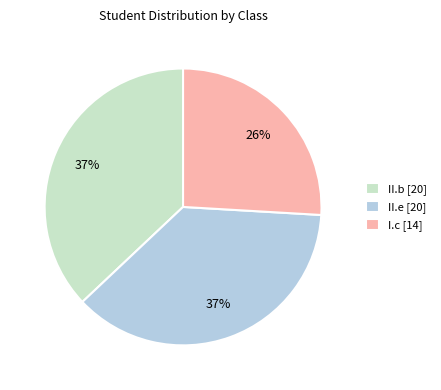

Which slice is the smallest?

I.c